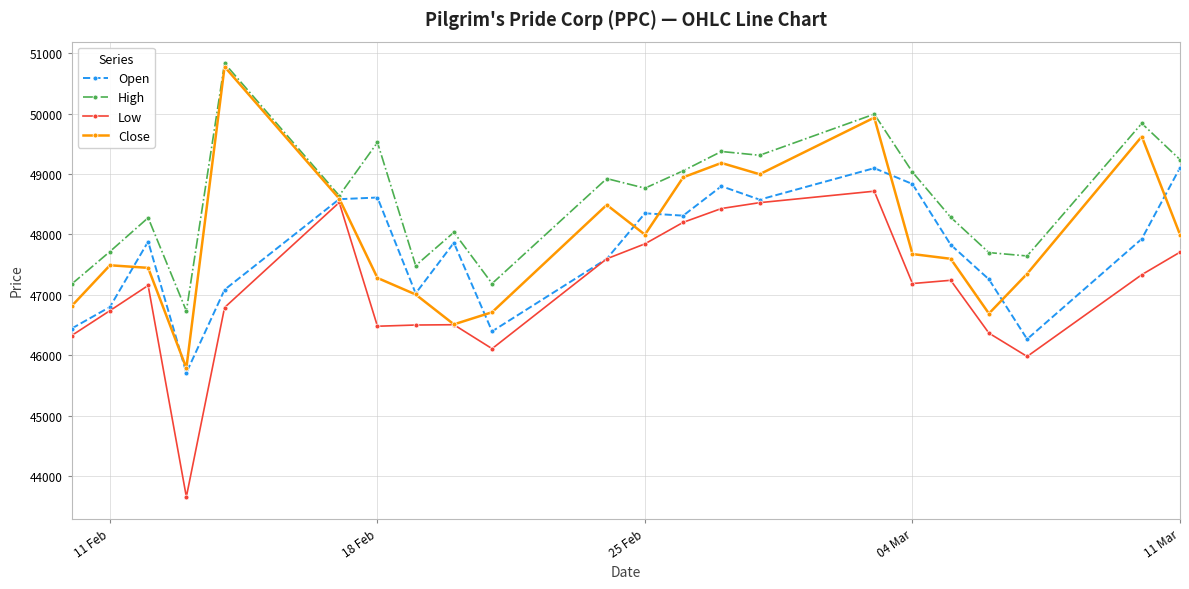

What is the difference between the second highest and minimum values in the Close series?

4149